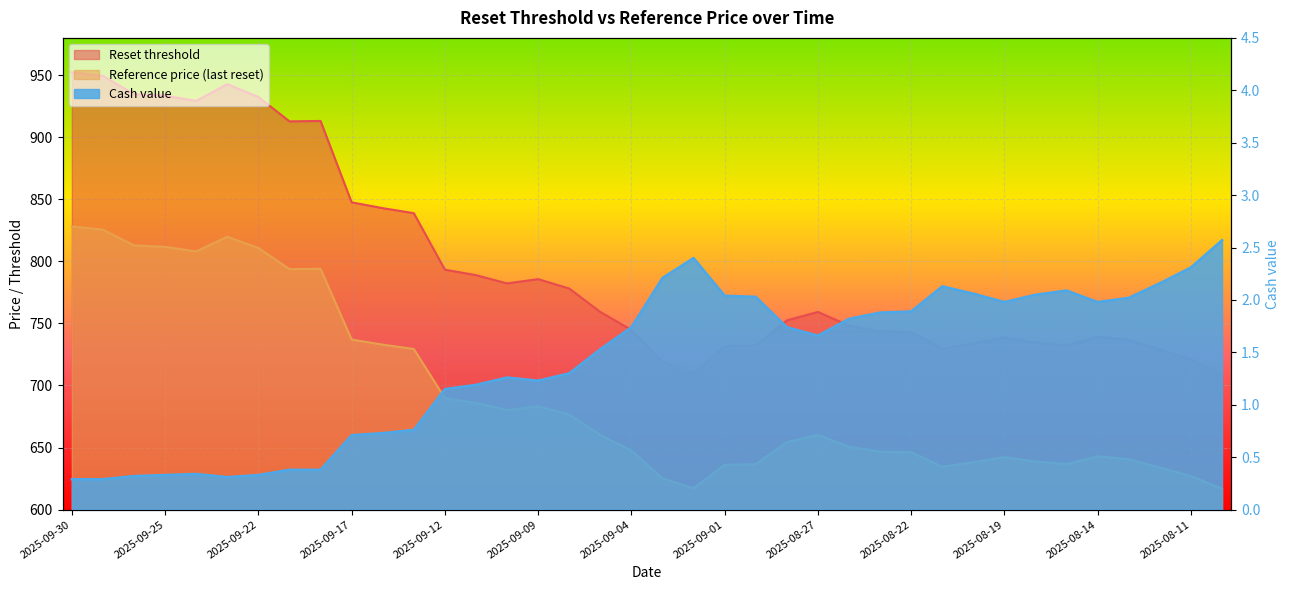

What is the total value across all series at 2025-09-10?

1463.7